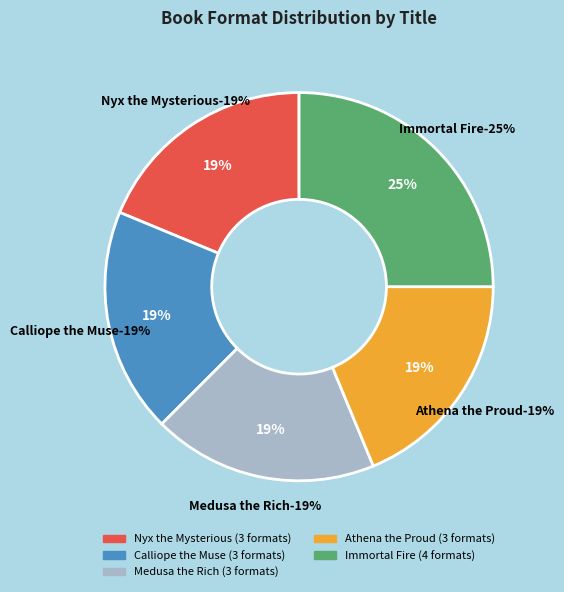

The Medusa the Rich slice represents 19% of the pie. True or false?

True